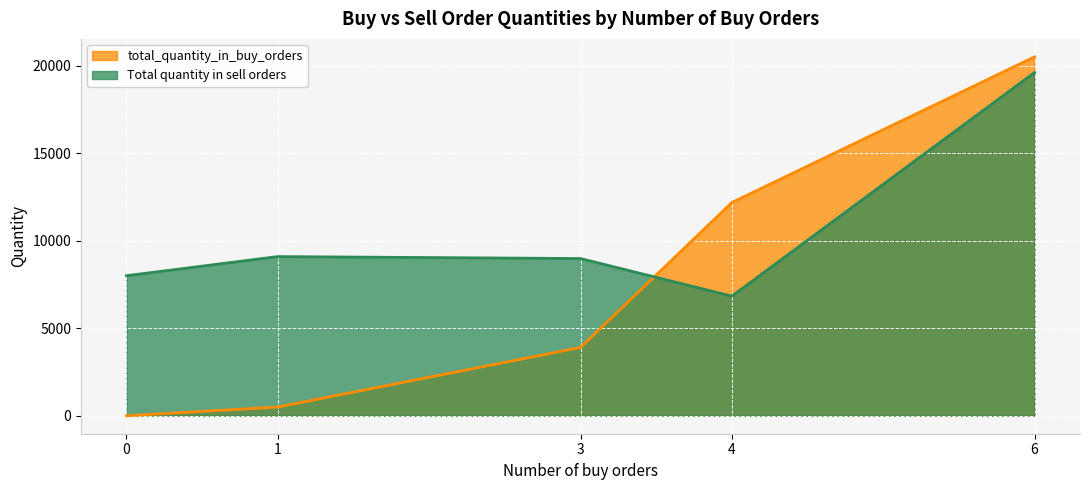

At which label does total_quantity_in_buy_orders first exceed 3902?

4